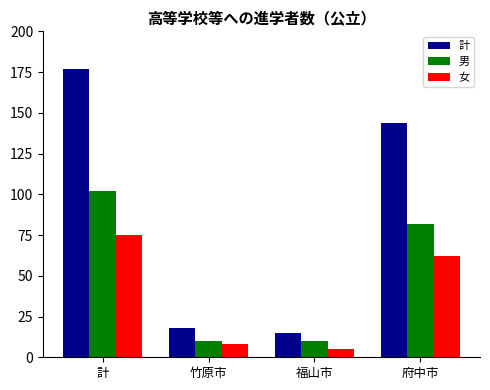

What is the sum of all 計 values?

354